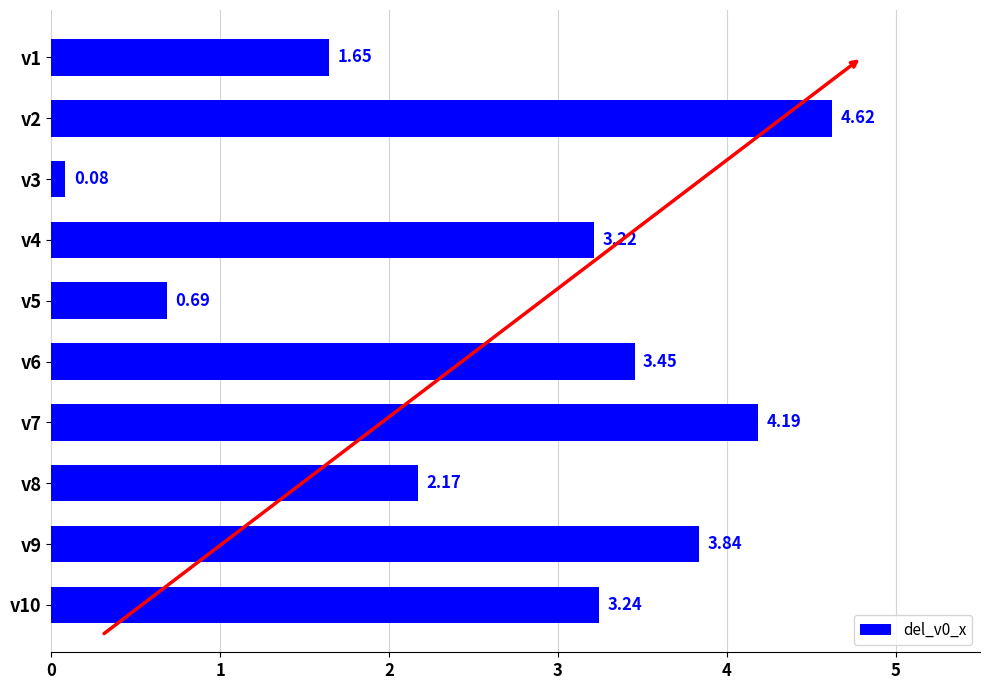

What is the difference between the maximum and minimum values?

4.5